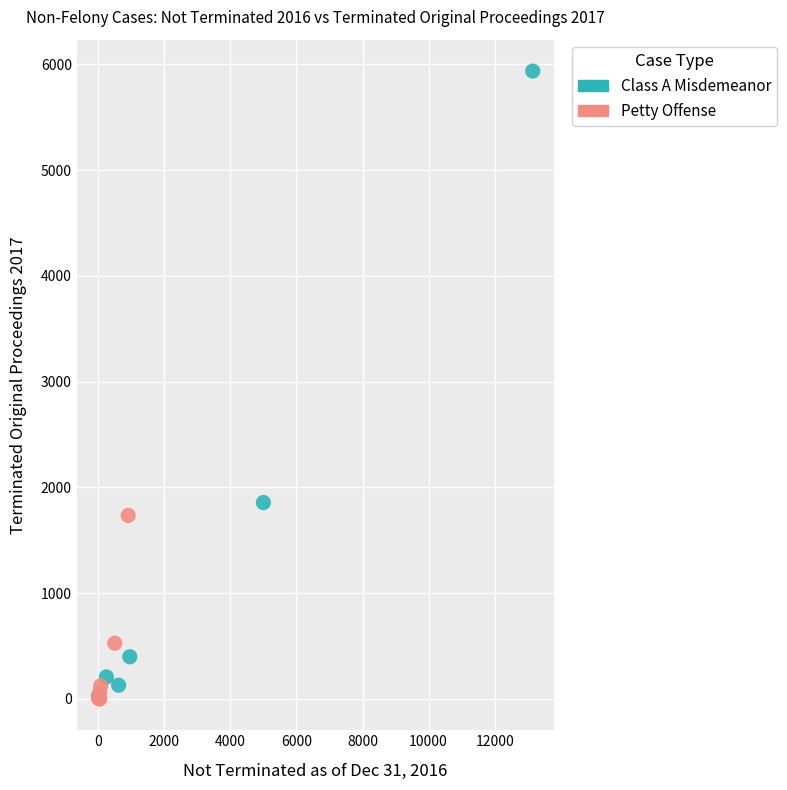

Which series has the largest Y range (max minus min)?

Class A Misdemeanor